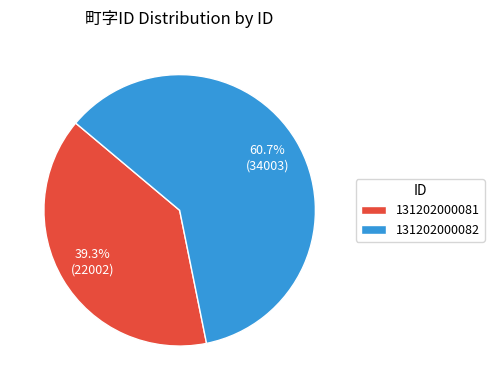

To the nearest percent, what is the combined percentage of 131202000081 and 131202000082?

100%